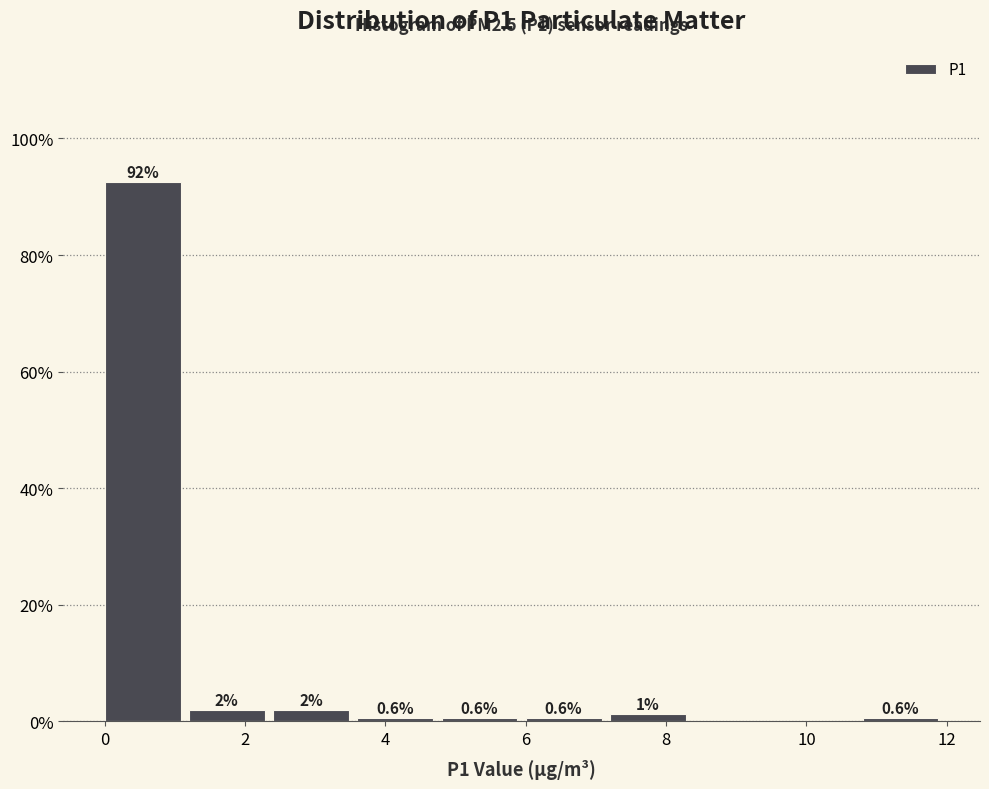

Which range on the x-axis has the tallest bar?

0.0 to 1.2